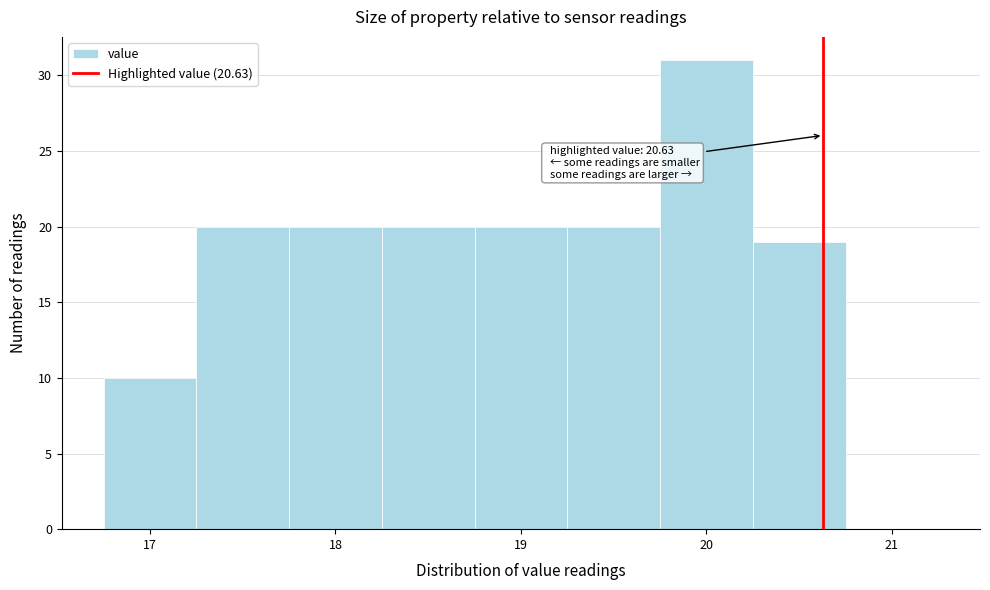

Which range on the x-axis has the tallest bar?

19.75 to 20.25